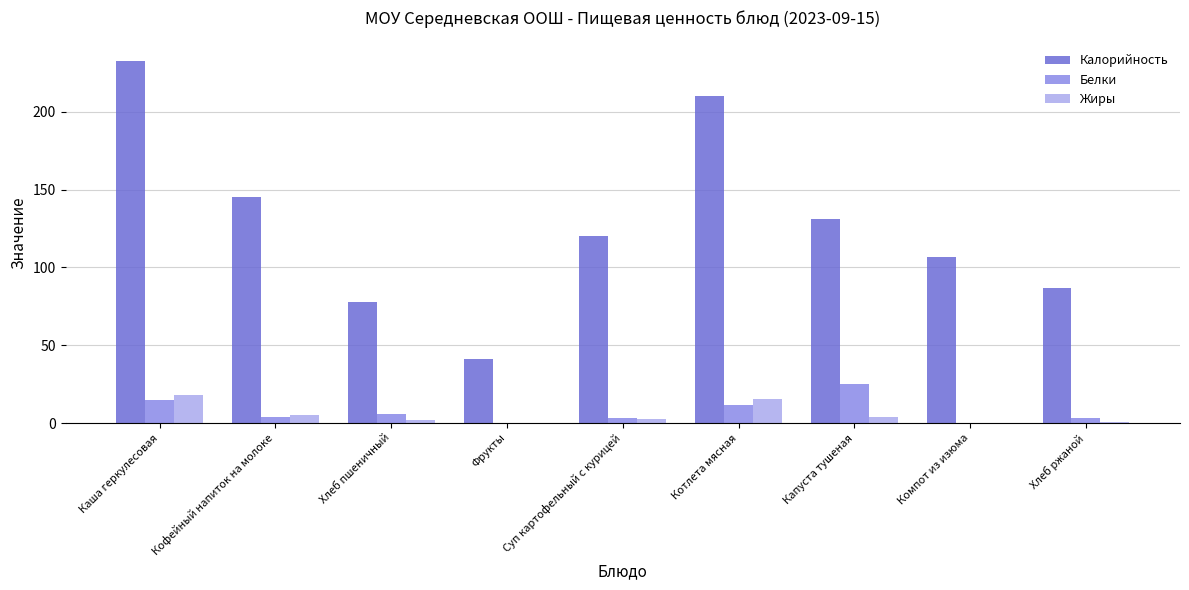

Read the Жиры value at Хлеб ржаной.

0.6